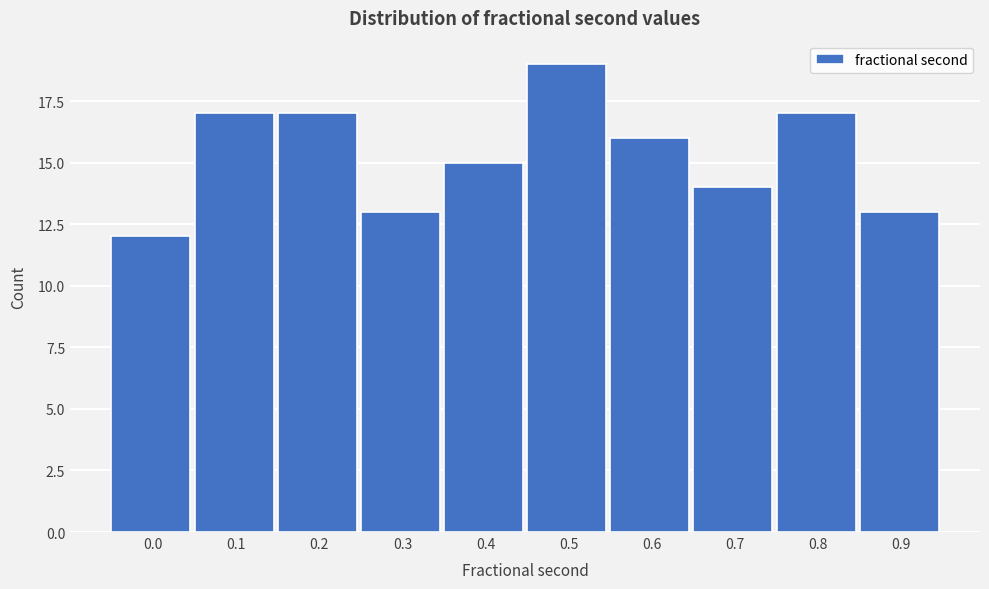

Reading right to left, what are all the values shown in this chart?

0.9=13	0.8=17	0.7=14	0.6=16	0.5=19	0.4=15	0.3=13	0.2=17	0.1=17	0.0=12